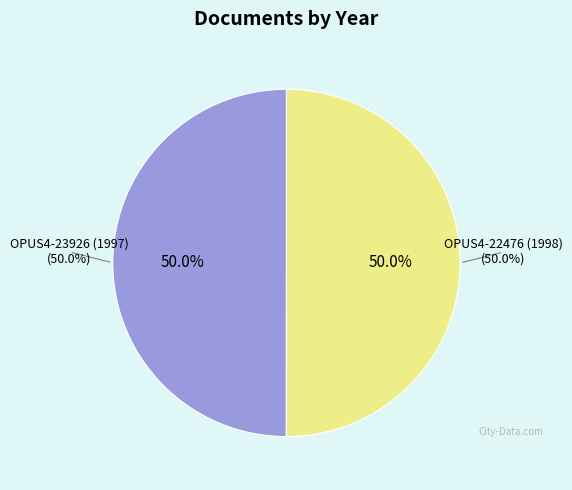

Combined, what portion of the pie is OPUS4-23926 (1997) and OPUS4-22476 (1998)?

100.0%